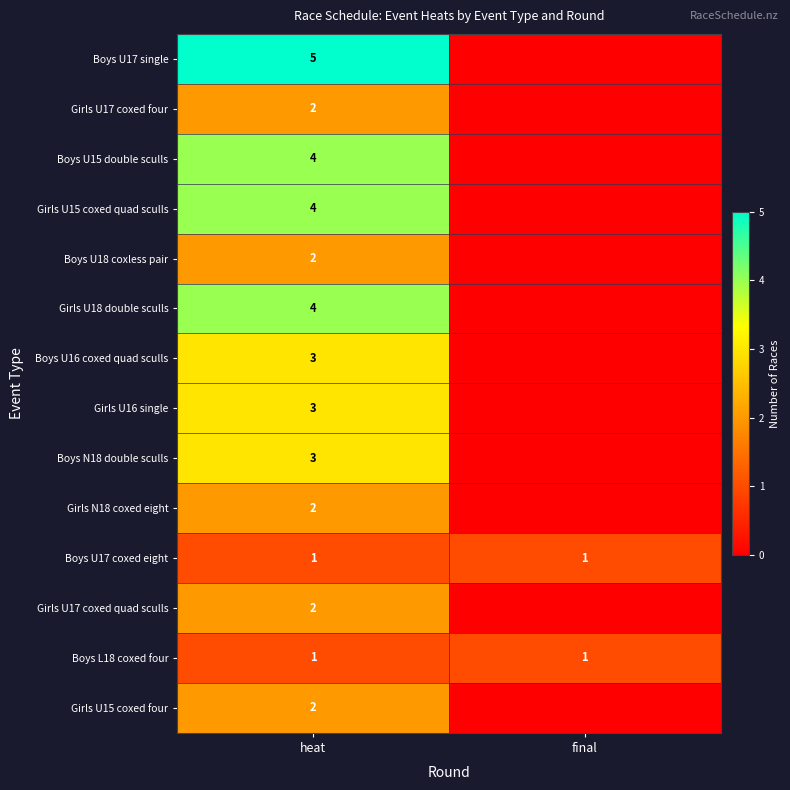

The Boys L18 coxed four series shows 1 at heat. True or false?

True